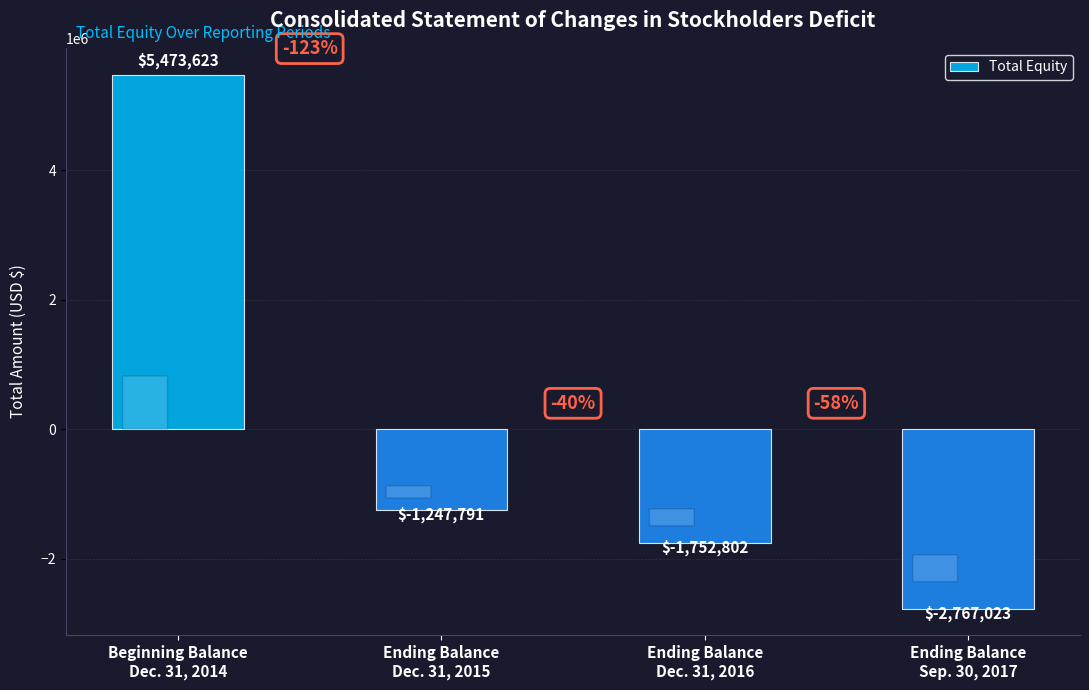

How many data points are above -1247791?

1